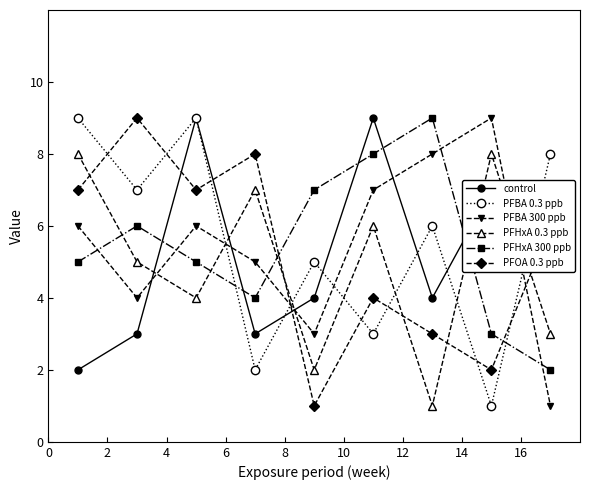

What is the maximum value shown in the chart?

9